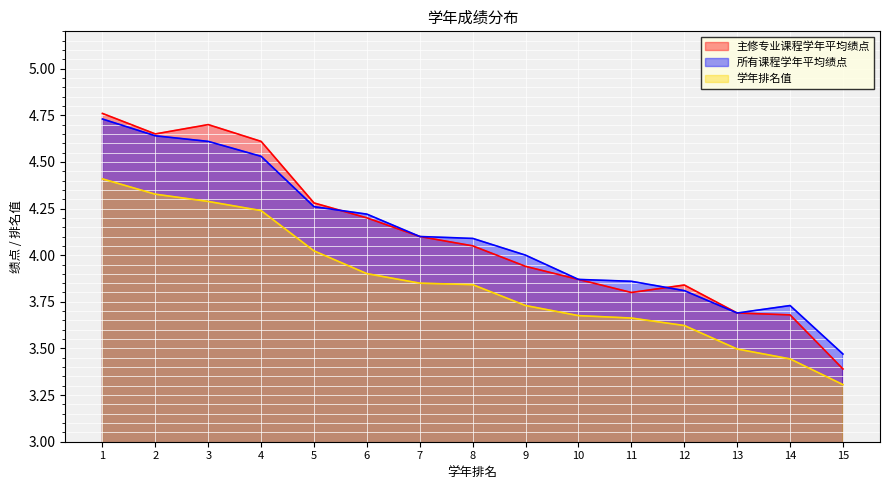

At which label is 主修专业课程学年平均绩点 closest to 4?

8